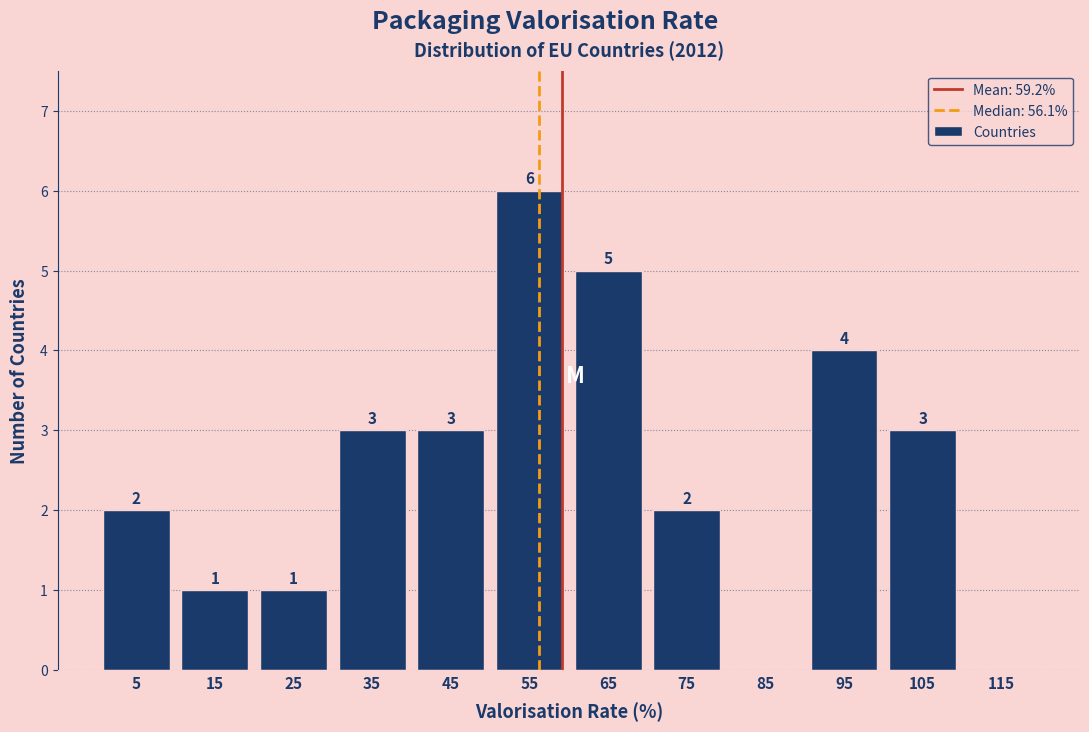

Which range on the x-axis has the tallest bar?

50 to 60